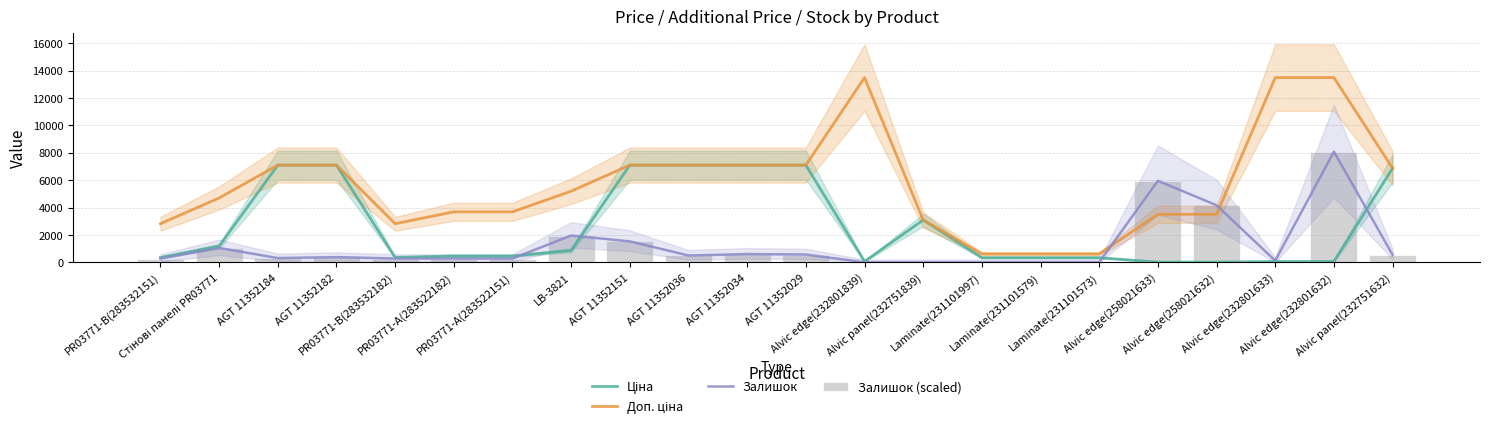

Between PR03771-B(283532151) and Alvic edge(258021633), which series saw the biggest shift?

Залишок